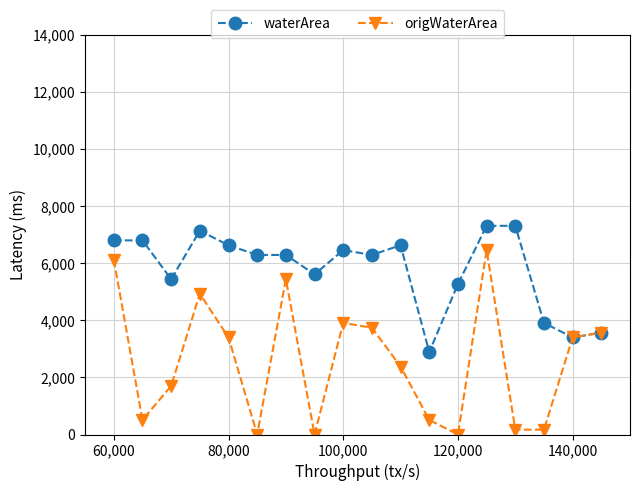

True or false: waterArea has more than 1 points higher than both neighbors.

True